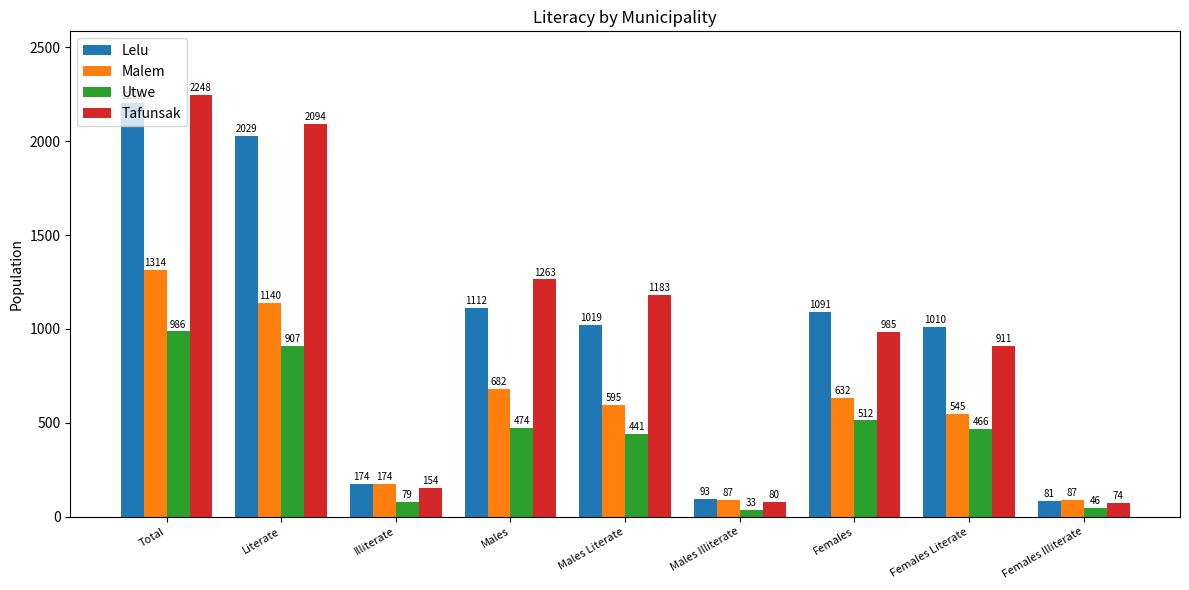

What is the value of the Malem bar at the 8th from the left?

545